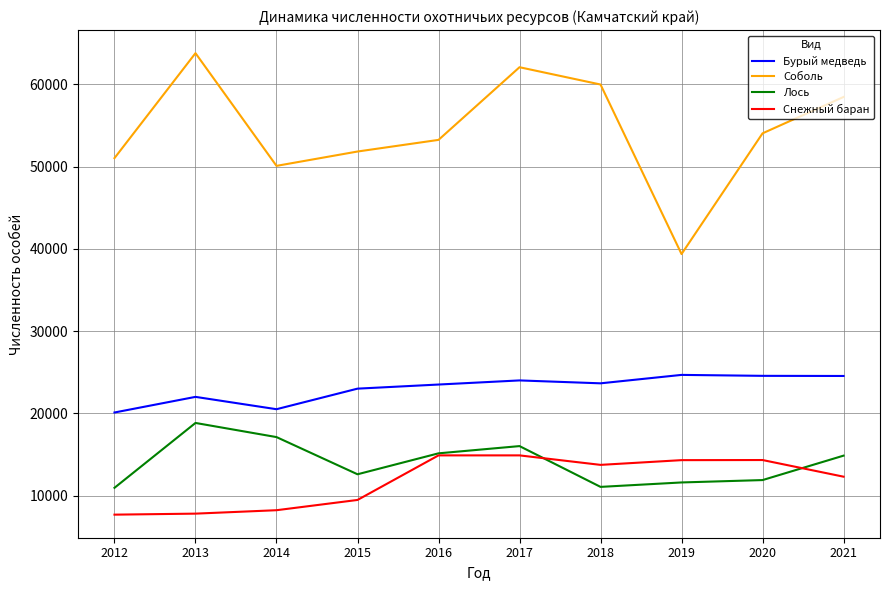

Is the value of Снежный баран at 2014 greater than the value of Лось at 2020?

No